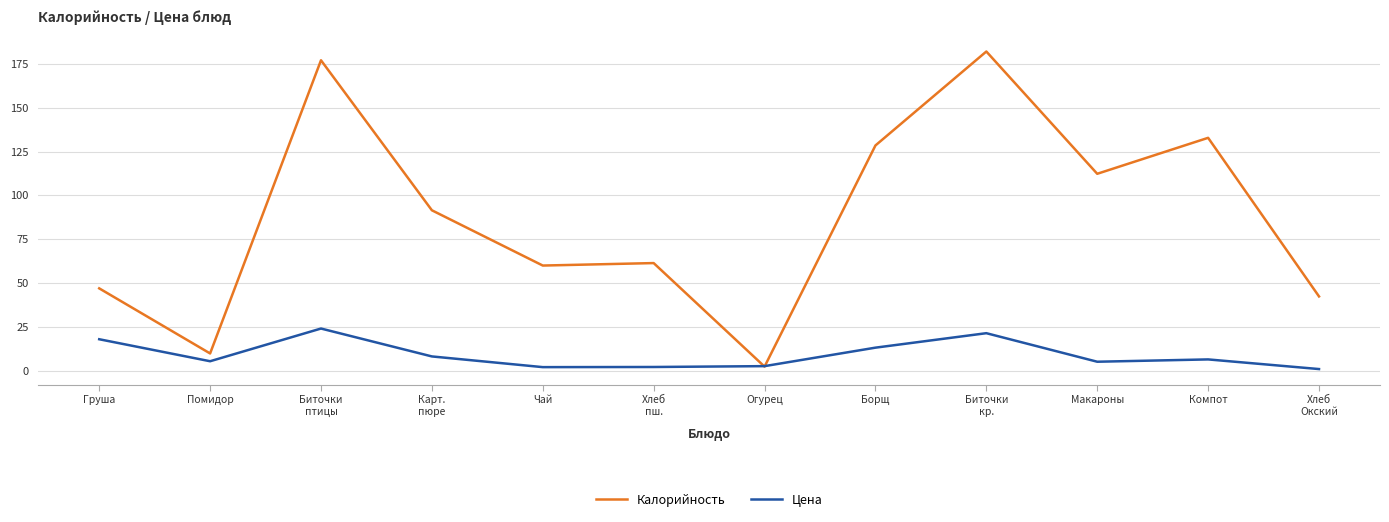

The value of Калорийность at Помидор is 9.9. True or false?

True